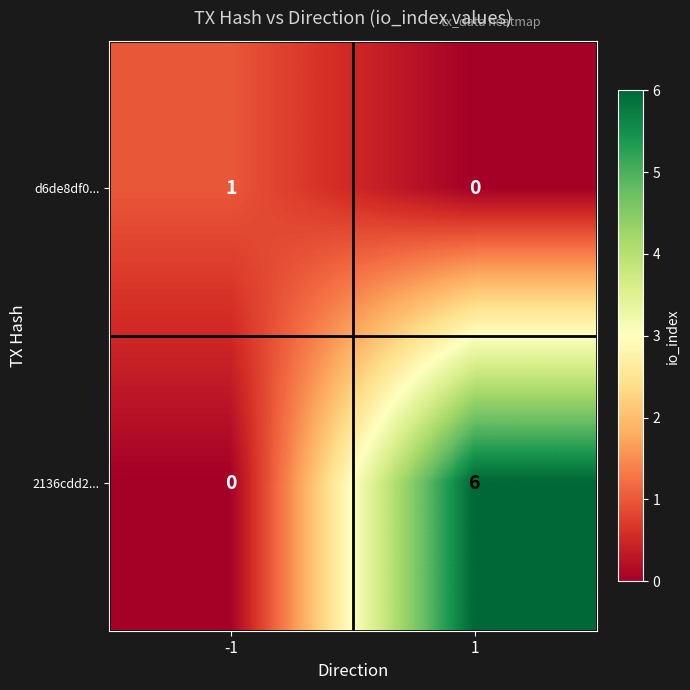

What is the spread (max minus min) of values at 1?

6